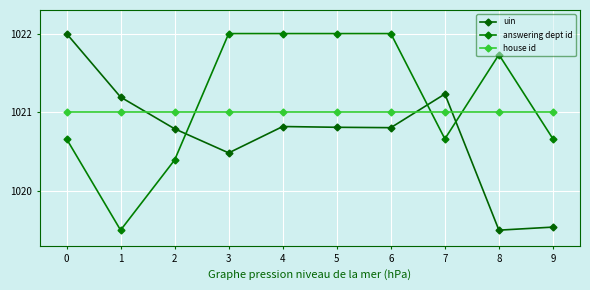

What is the sum of all uin values?

10207.2